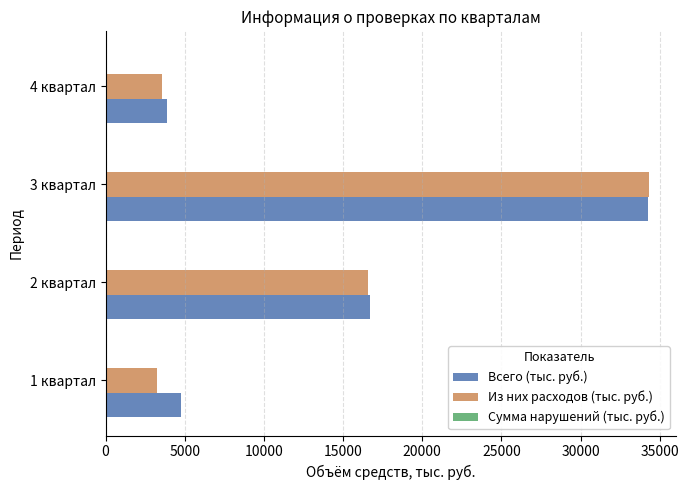

What is the sum of all Из них расходов (тыс. руб.) values?

57672.4